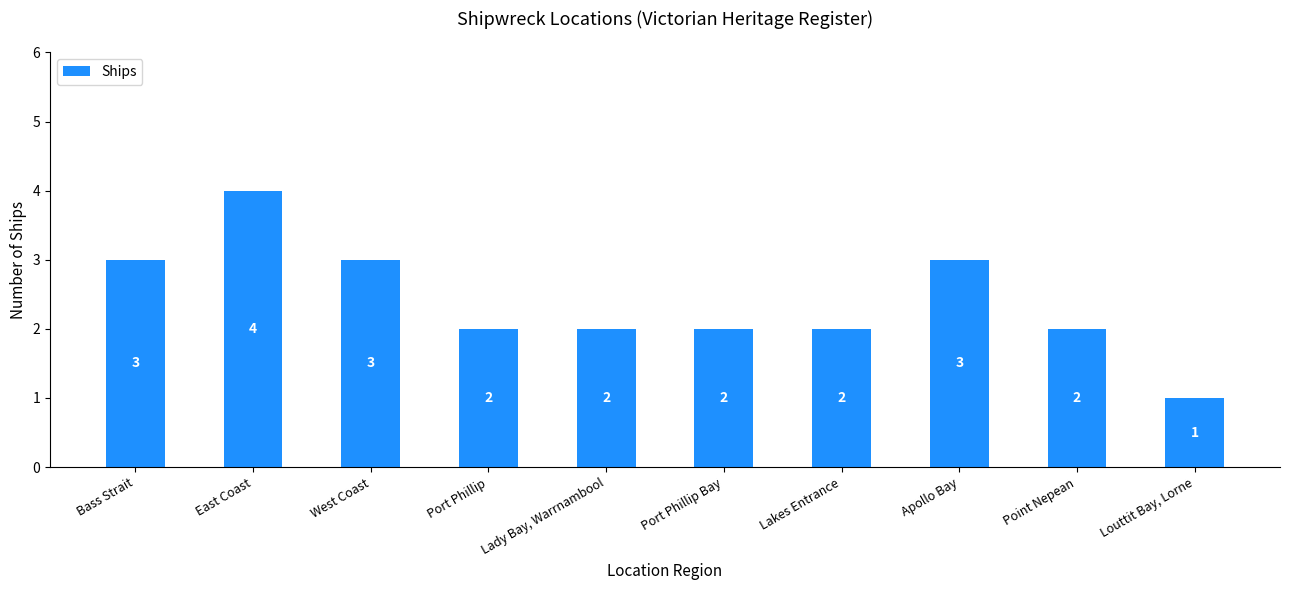

What is the difference between the values at Apollo Bay and Point Nepean?

1